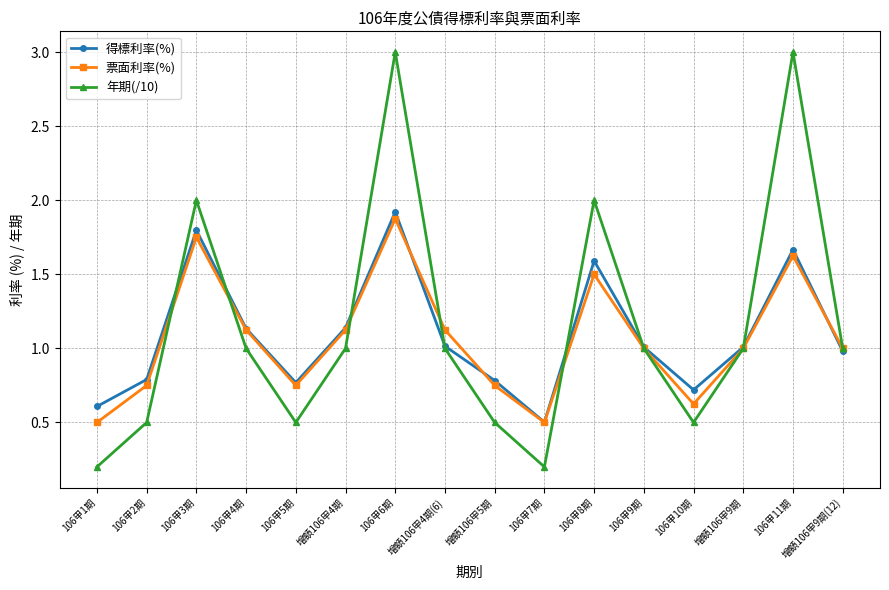

What is the difference between the 年期(/10) values at 106甲3期 and 增額106甲5期?

1.5